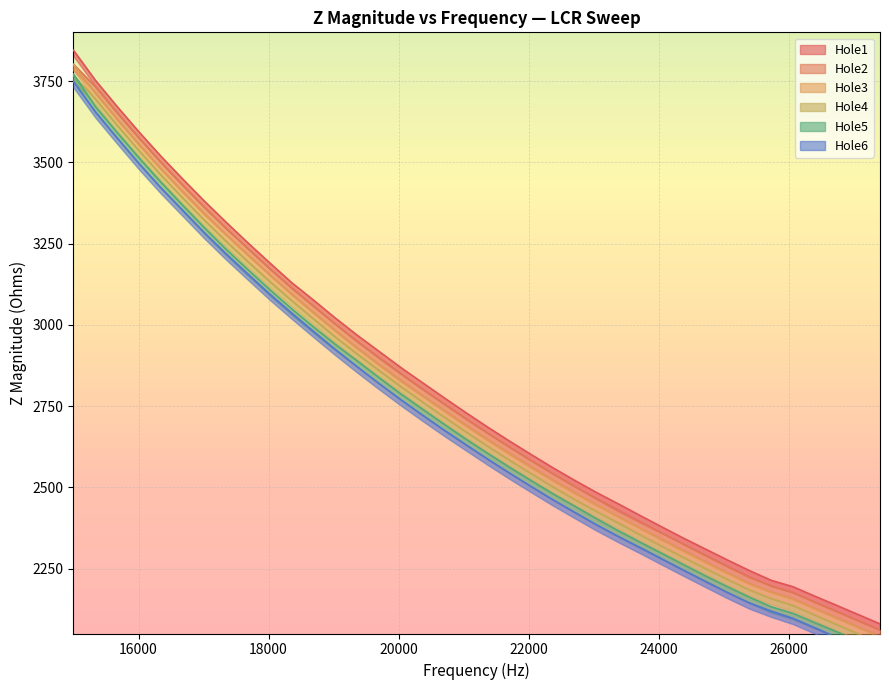

What is the difference between the maximum and minimum values in the Hole3 series?

1760.7